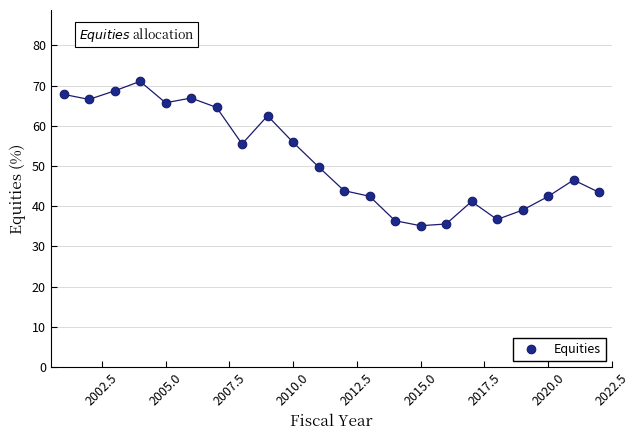

What is the range of X values (max minus min)?

21.0